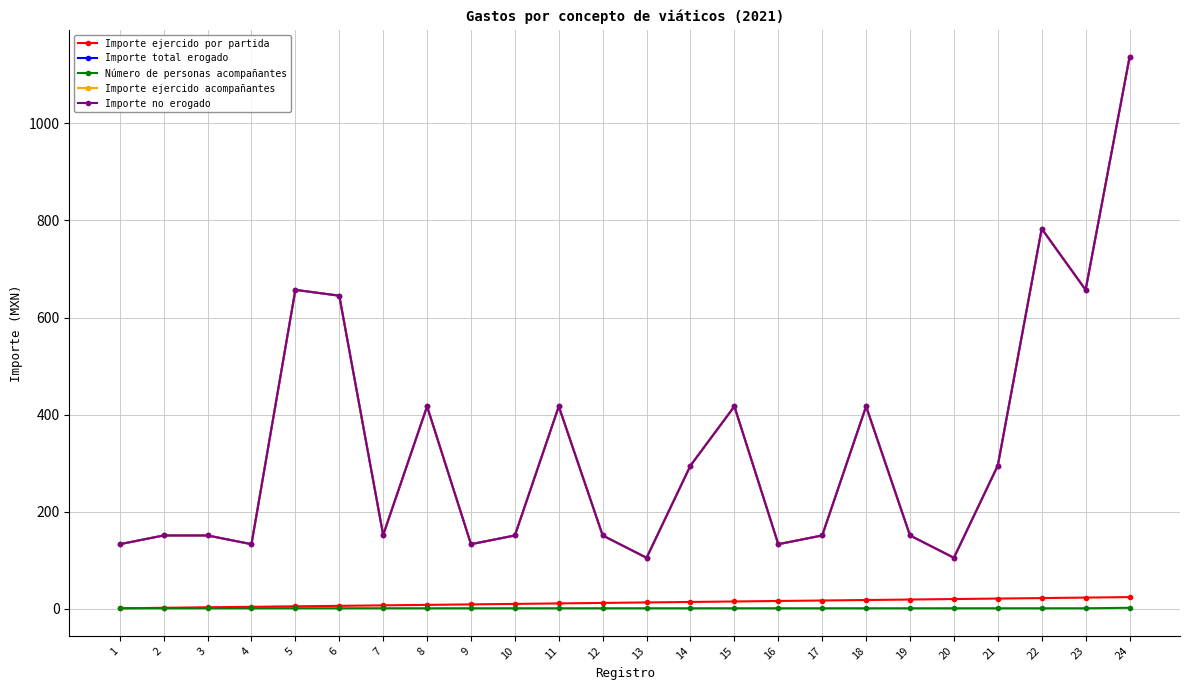

Between 1 and 14, which is larger?

14